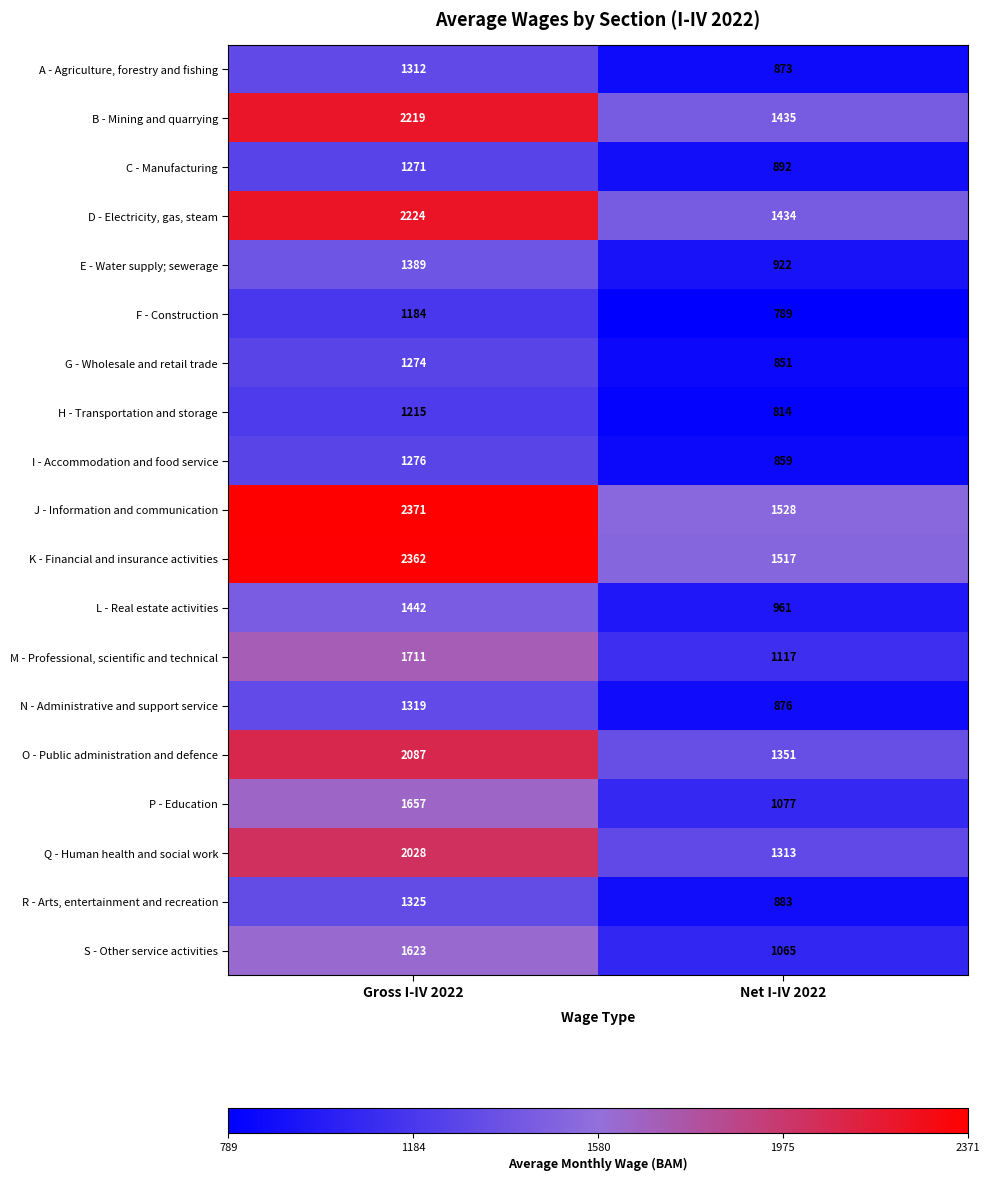

The value of O - Public administration and defence at Gross I-IV 2022 is 2087. True or false?

True